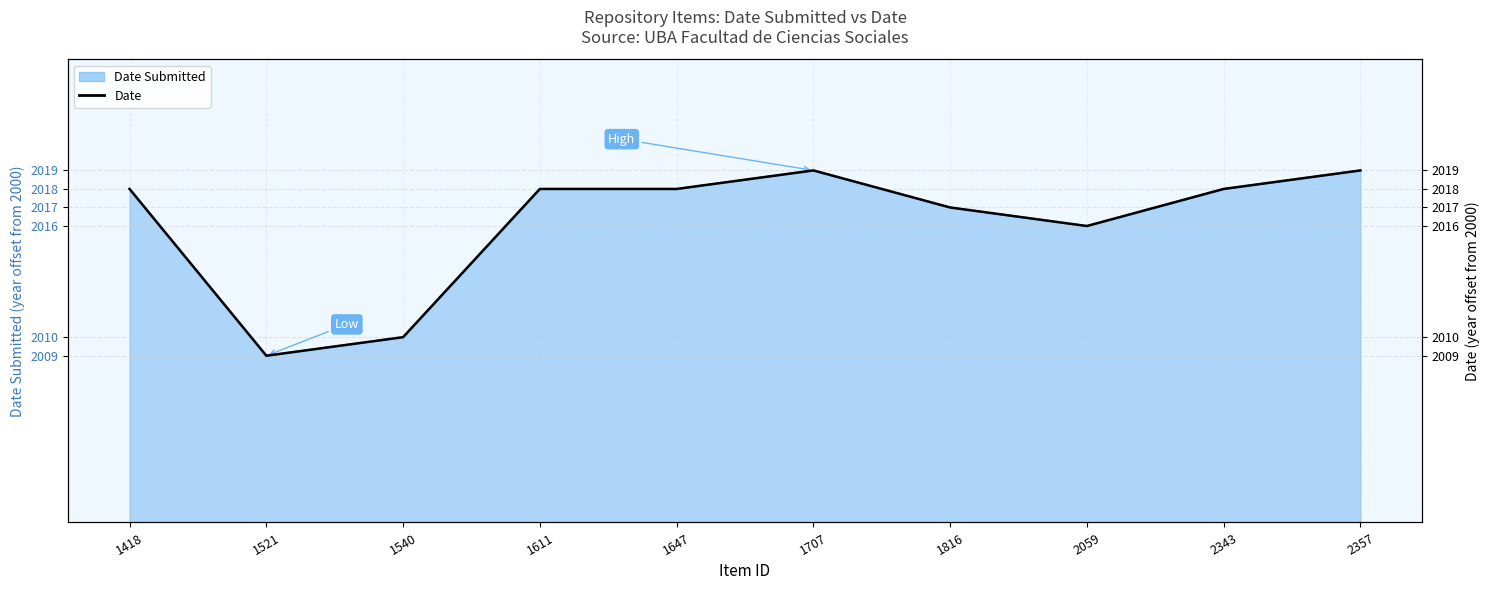

What is the maximum value shown in the chart?

19